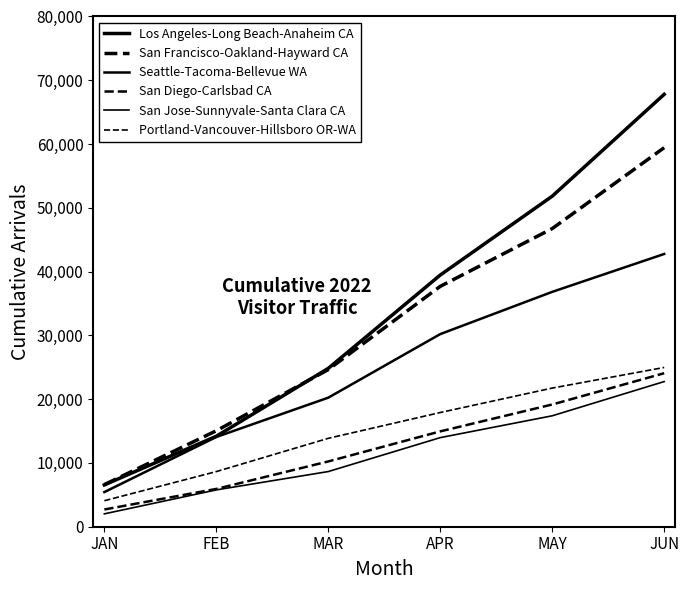

How many lines are shown in the chart?

6